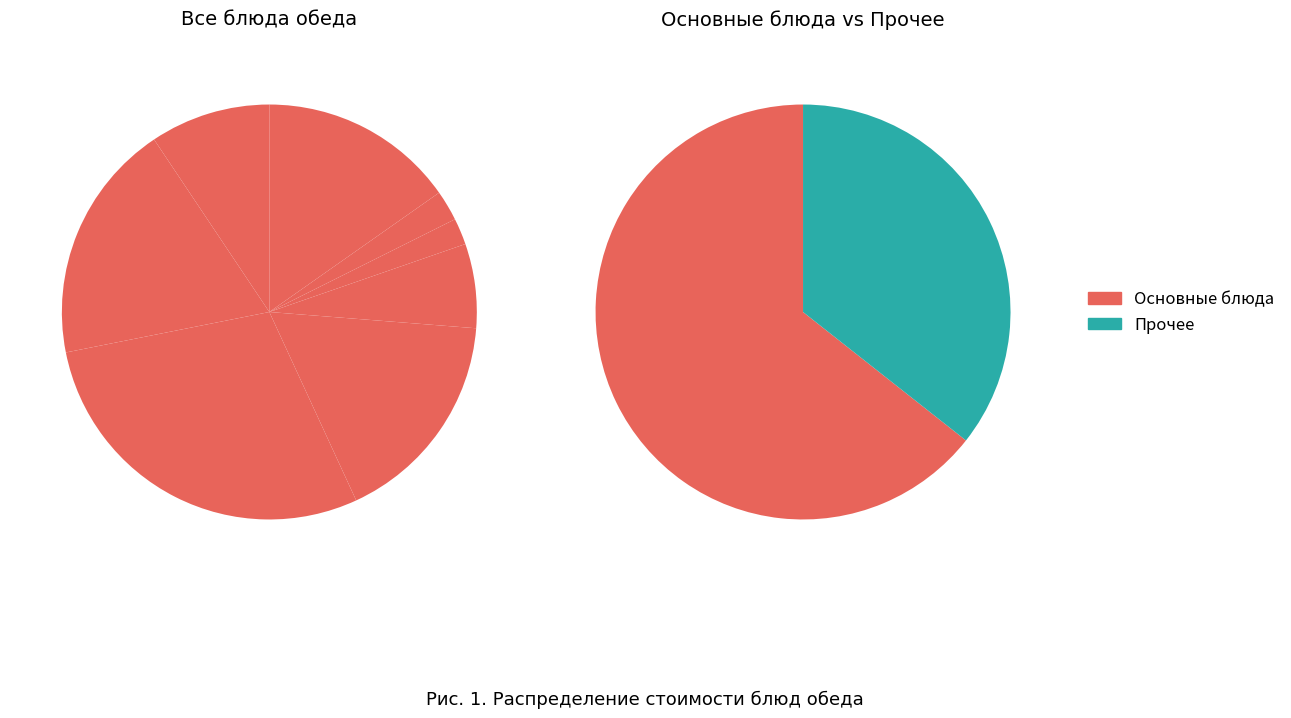

Count the number of slices in the pie.

8